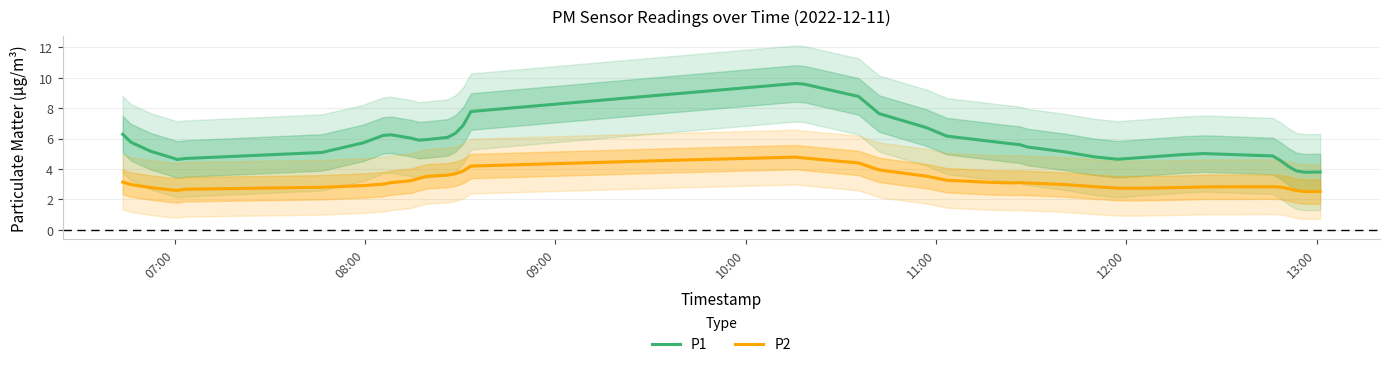

What are all the series names shown in the legend?

P1, P2